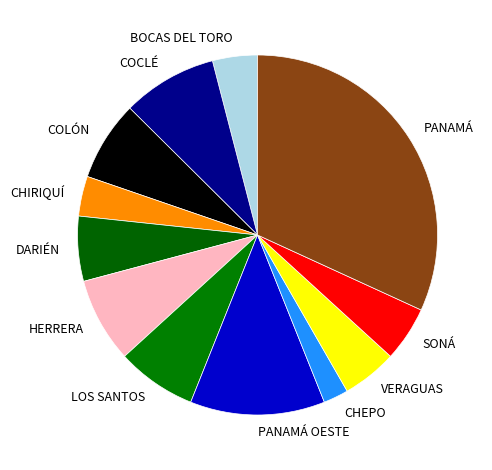

What is the ratio of the value at HERRERA to the value at PANAMÁ OESTE?

0.6